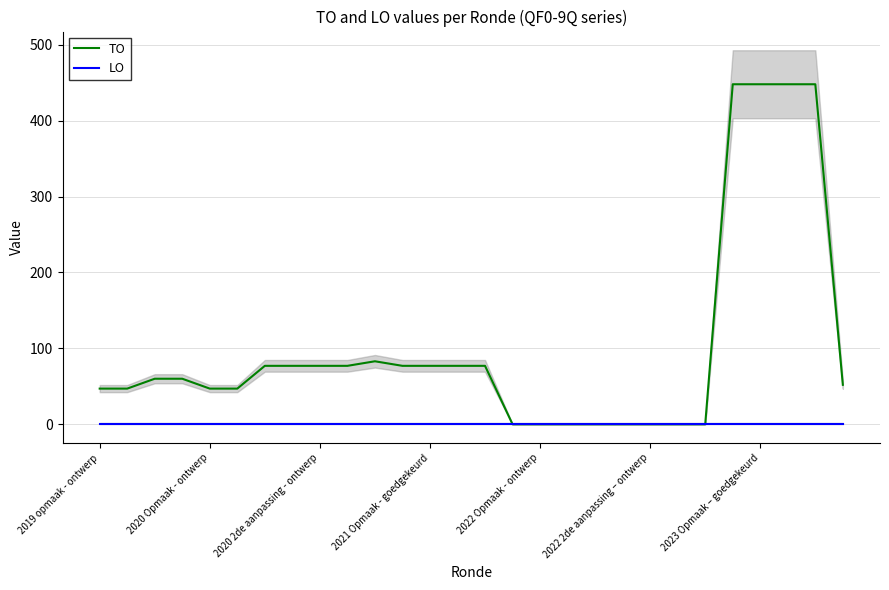

True or false: TO has a value of 47 at 2020 Opmaak - ontwerp.

True